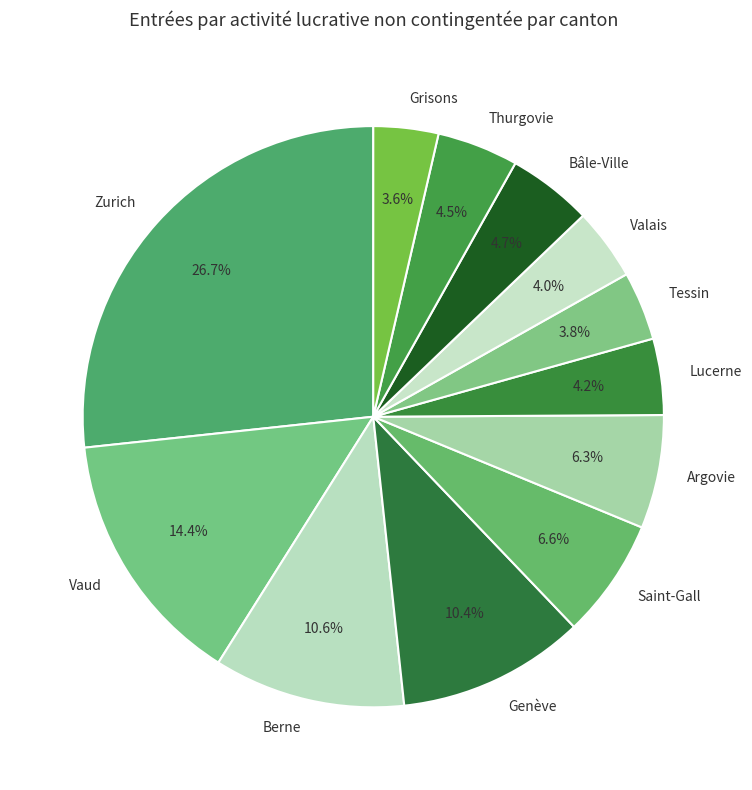

Which category has the biggest portion of the pie?

Zurich